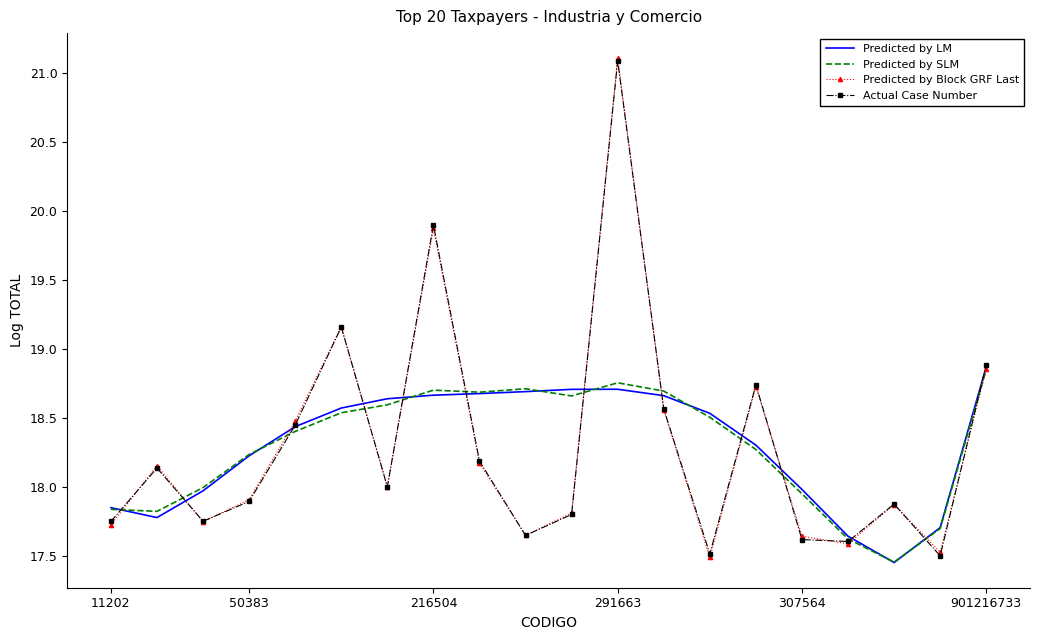

What is the greatest value displayed?

21.1